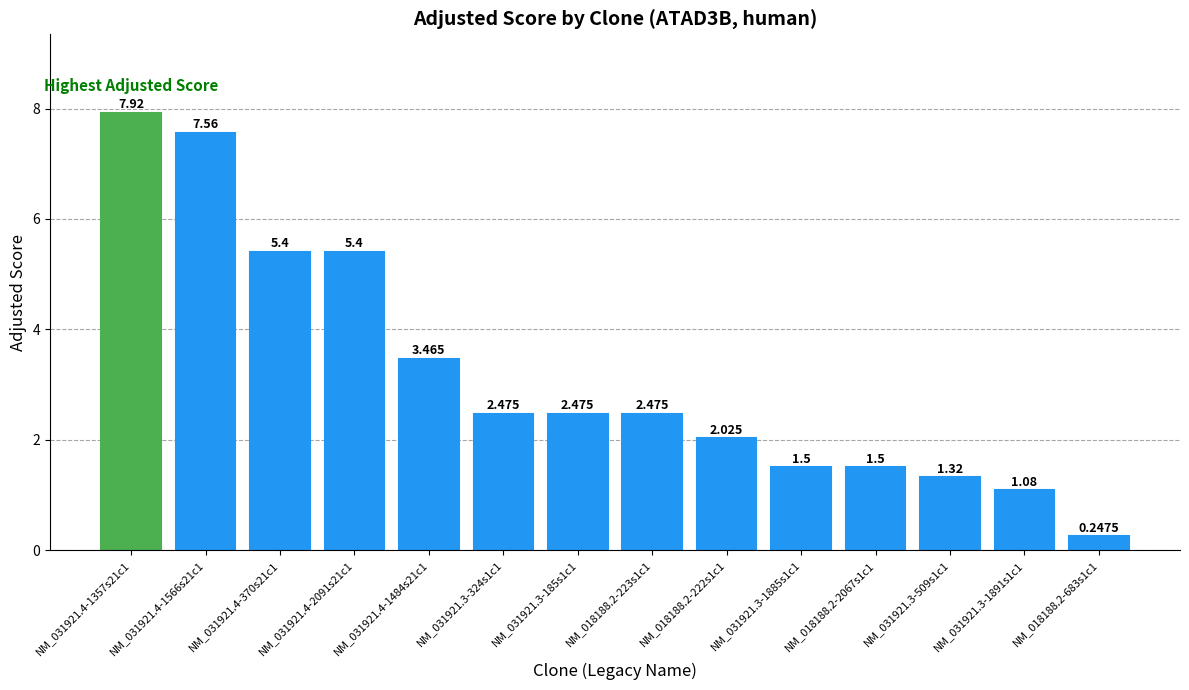

What is the ratio of the value at NM_031921.3-509s1c1 to the value at NM_031921.4-2091s21c1?

0.2